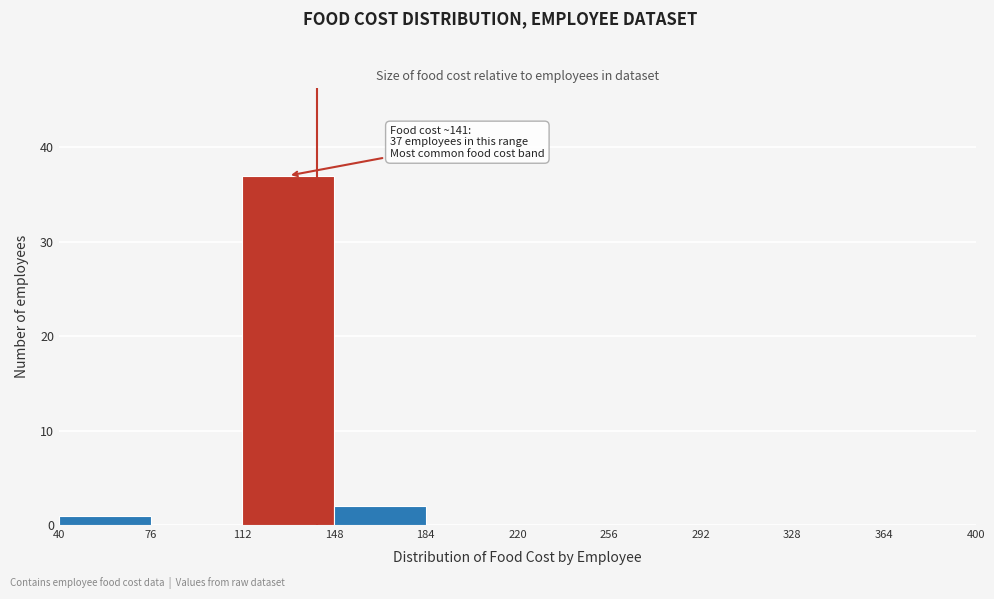

Which range on the x-axis has the tallest bar?

112 to 148